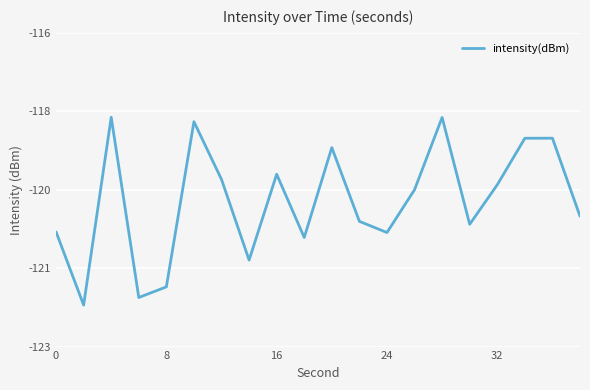

Does the chart display data point markers on the line(s)?

No